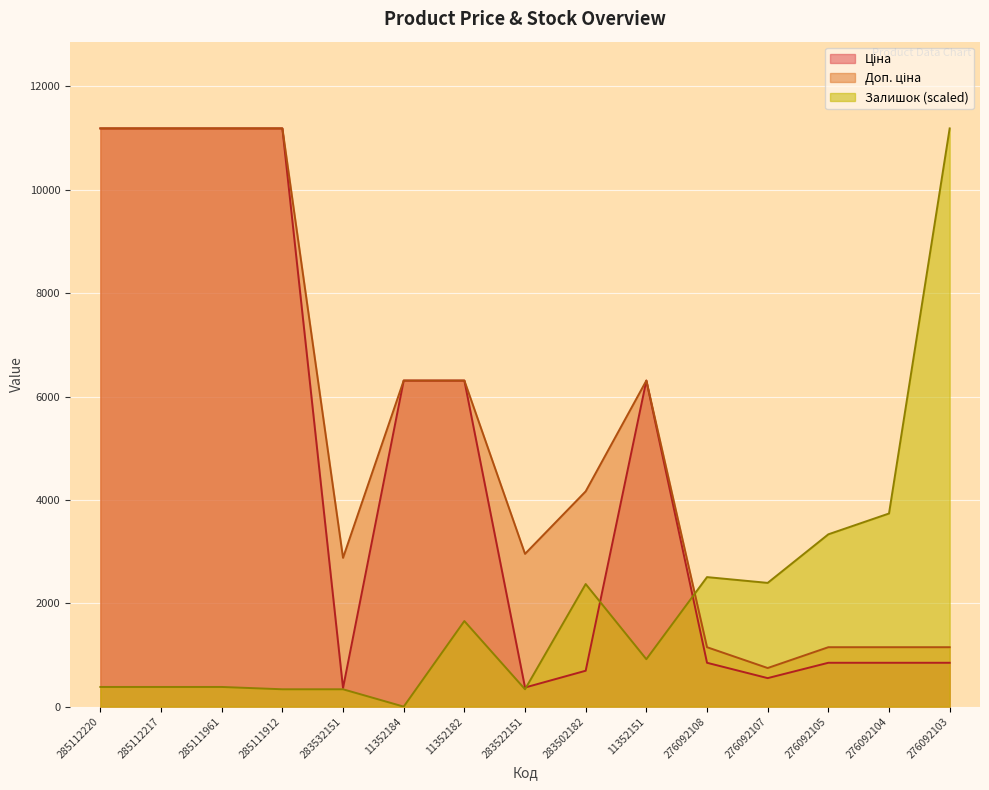

In Залишок, how many points are higher than both neighbors (excluding endpoints)?

3